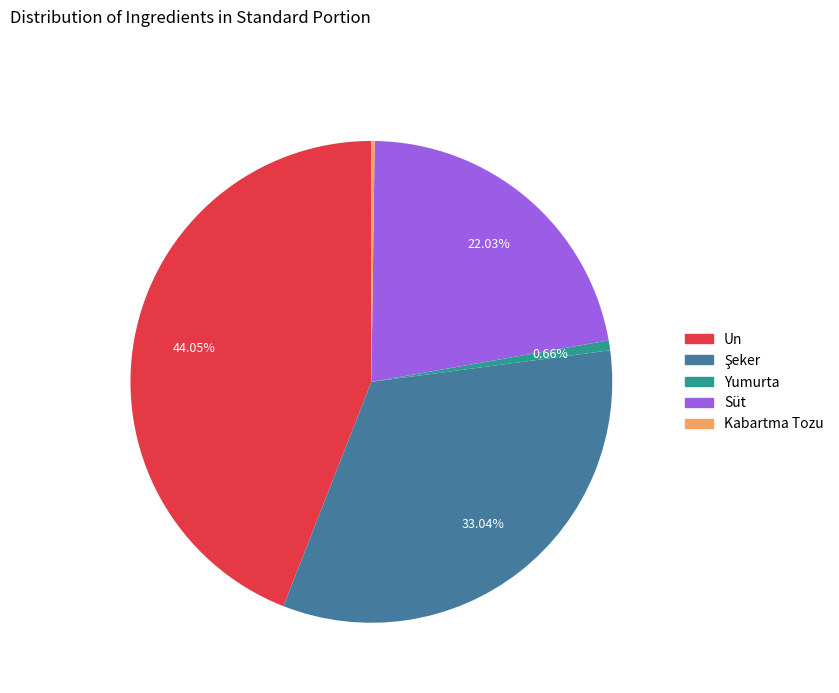

To the nearest percent, what is the average slice percentage?

20%